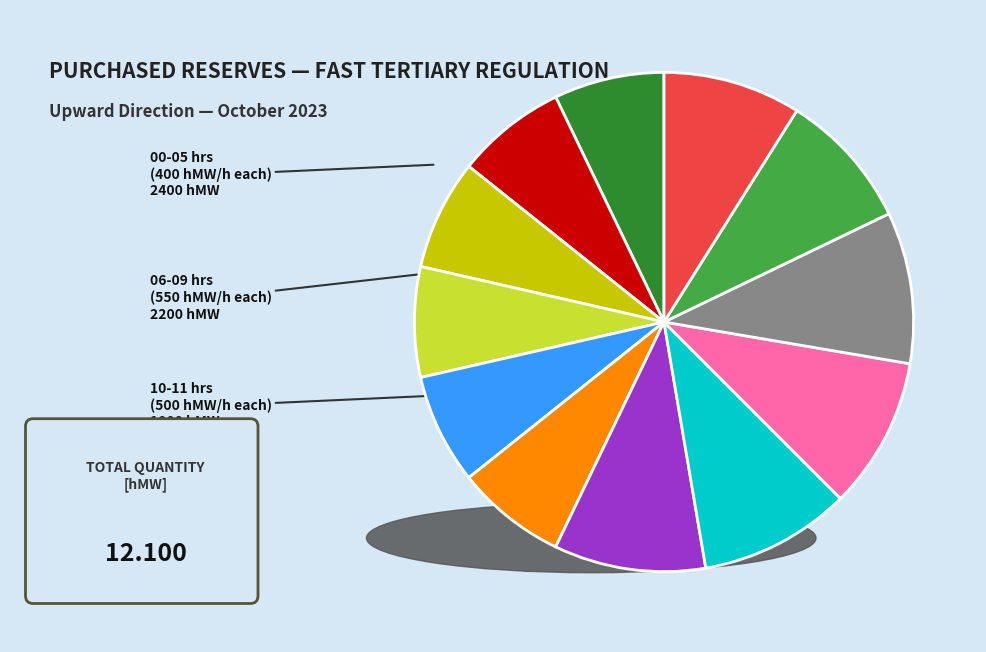

Is there any slice that represents more than half of the pie?

No